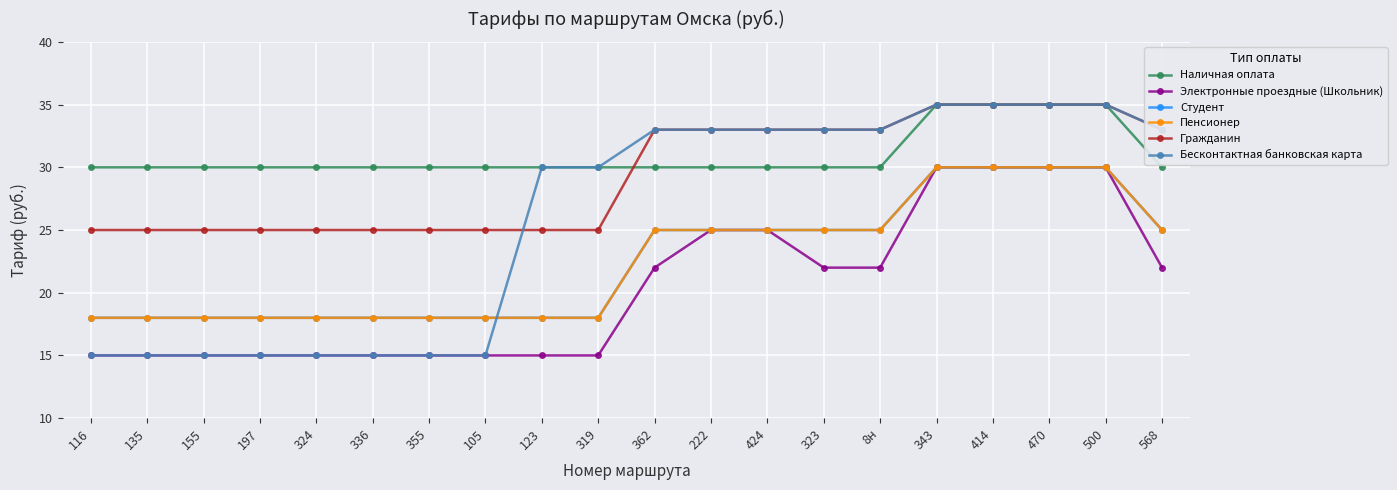

The value of Студент at 116 is 10. True or false?

False